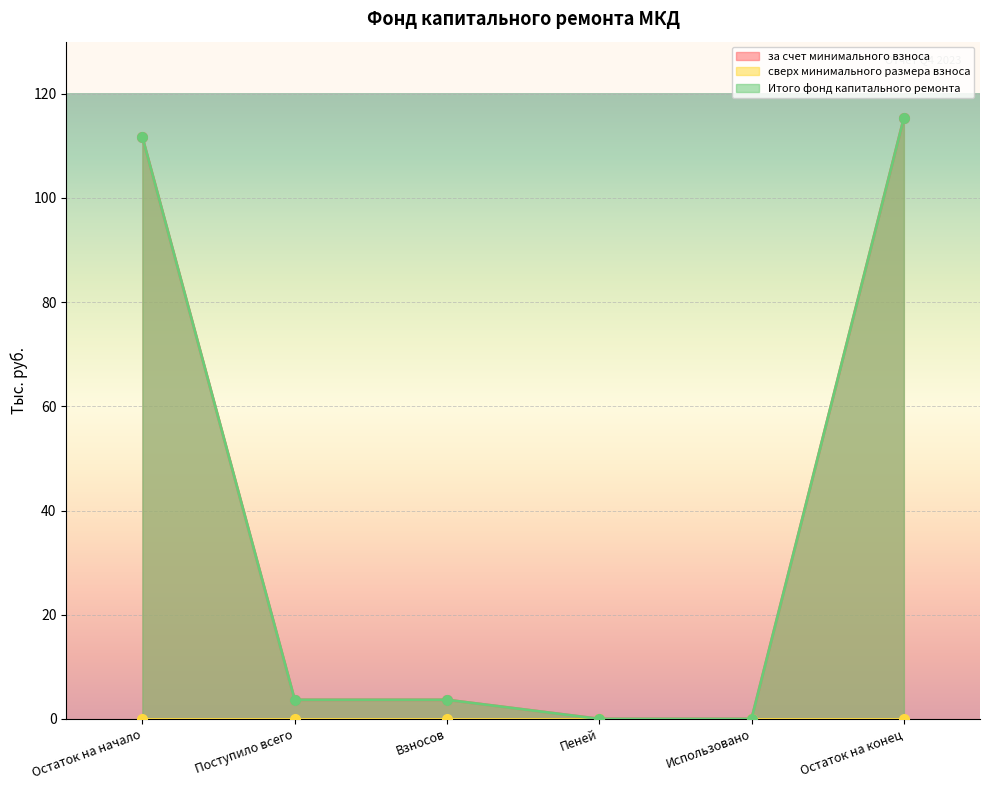

True or false: Итого фонд капитального ремонта has more than 2 points higher than both neighbors.

False